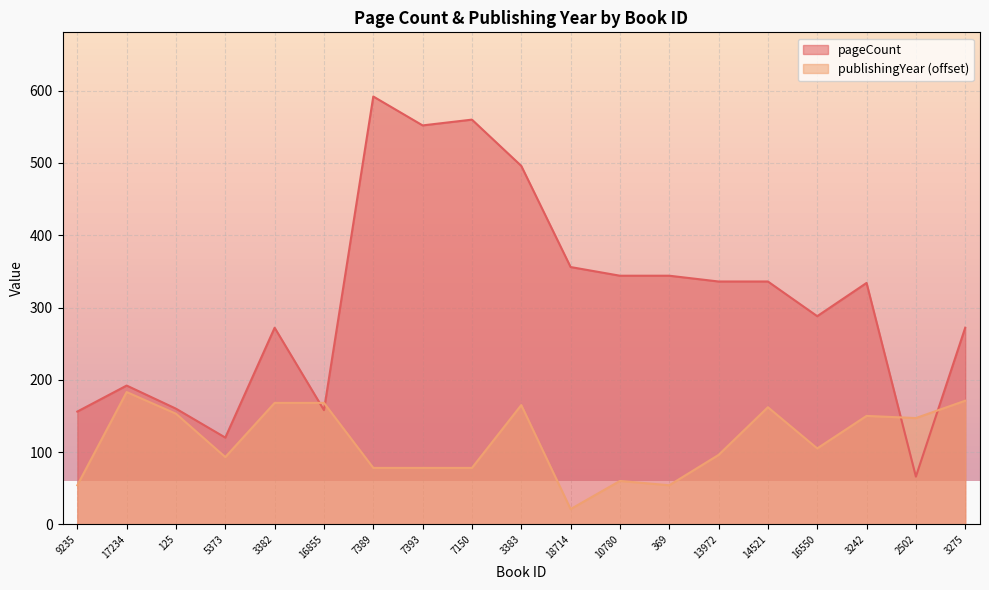

Read the pageCount value at 369.

344